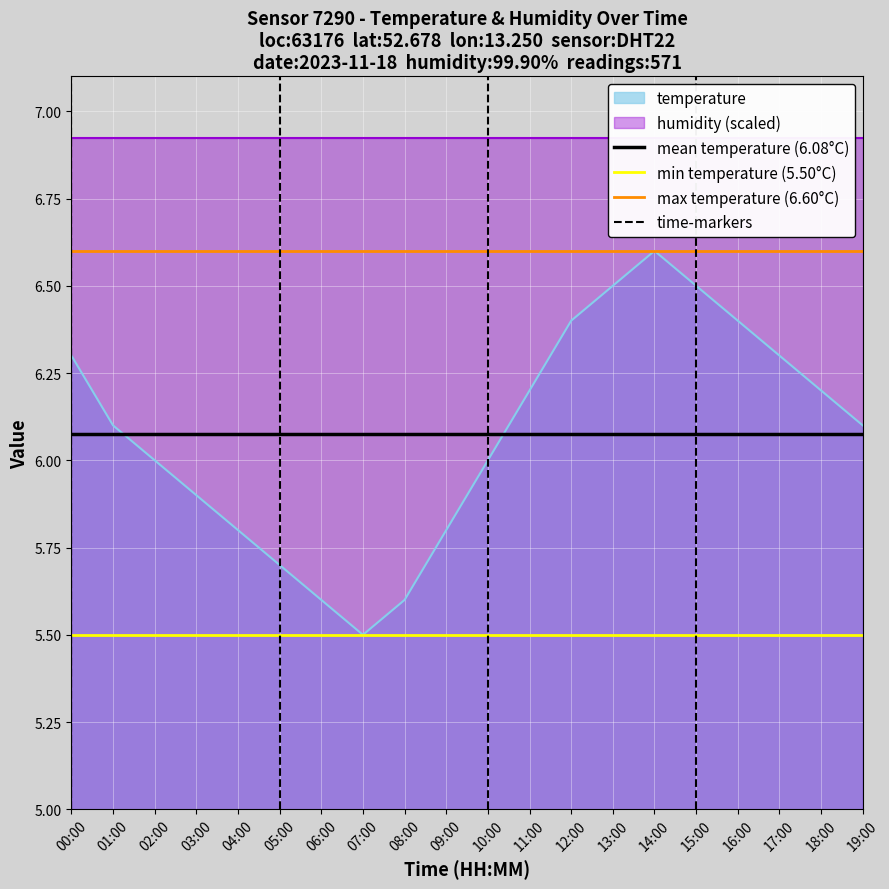

At which label does temperature reach its minimum?

07:00